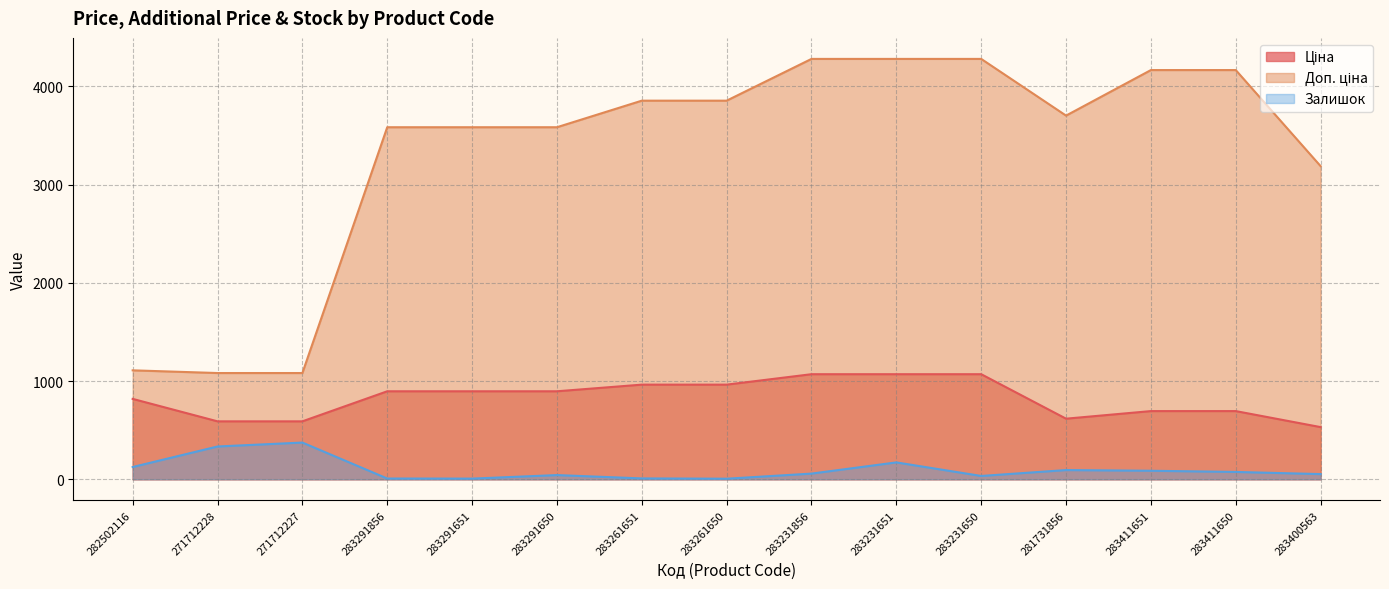

Where is Ціна nearest to the value 800?

282502116